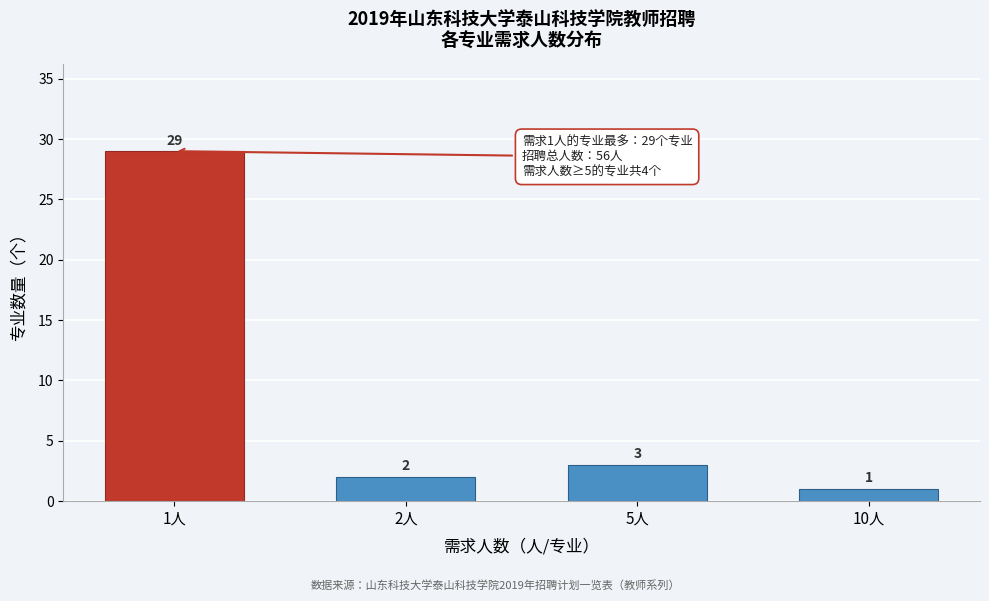

Reading right to left, extract all data points from this chart.

1	3	2	29